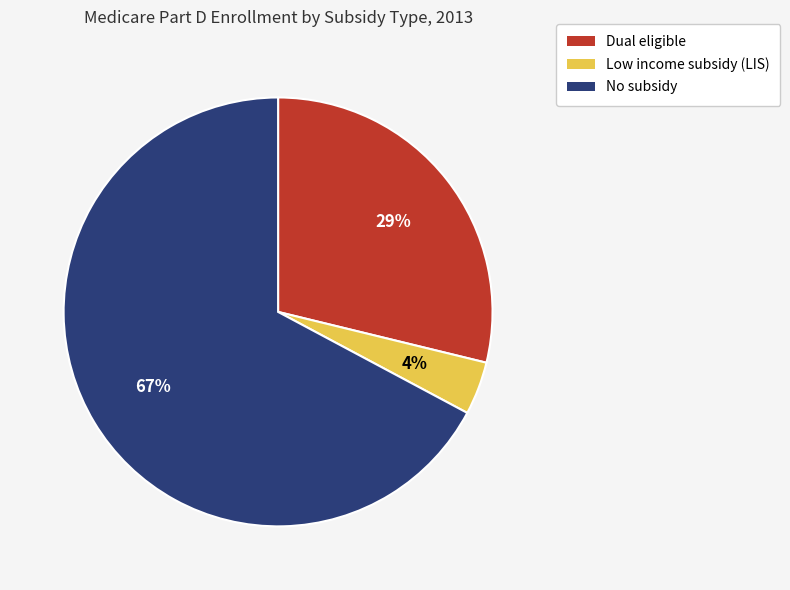

Is it true that Dual eligible is 20% of the pie?

False